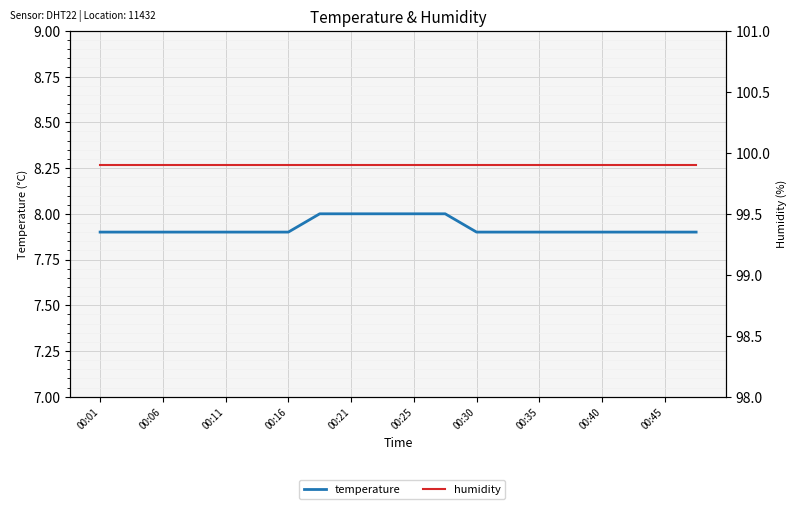

Which series has the largest total across all categories?

humidity